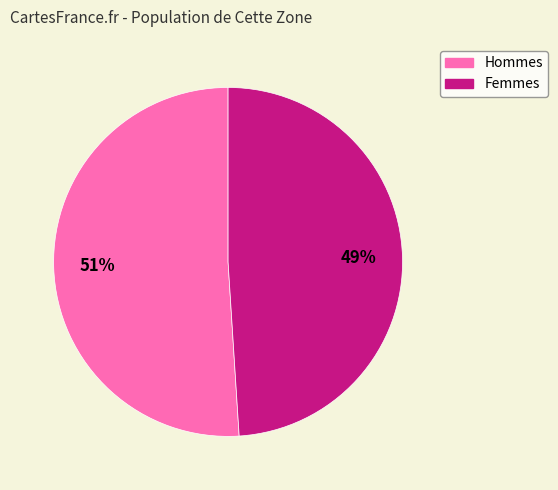

To the nearest percent, what is the difference between the largest and smallest slice percentages?

2%